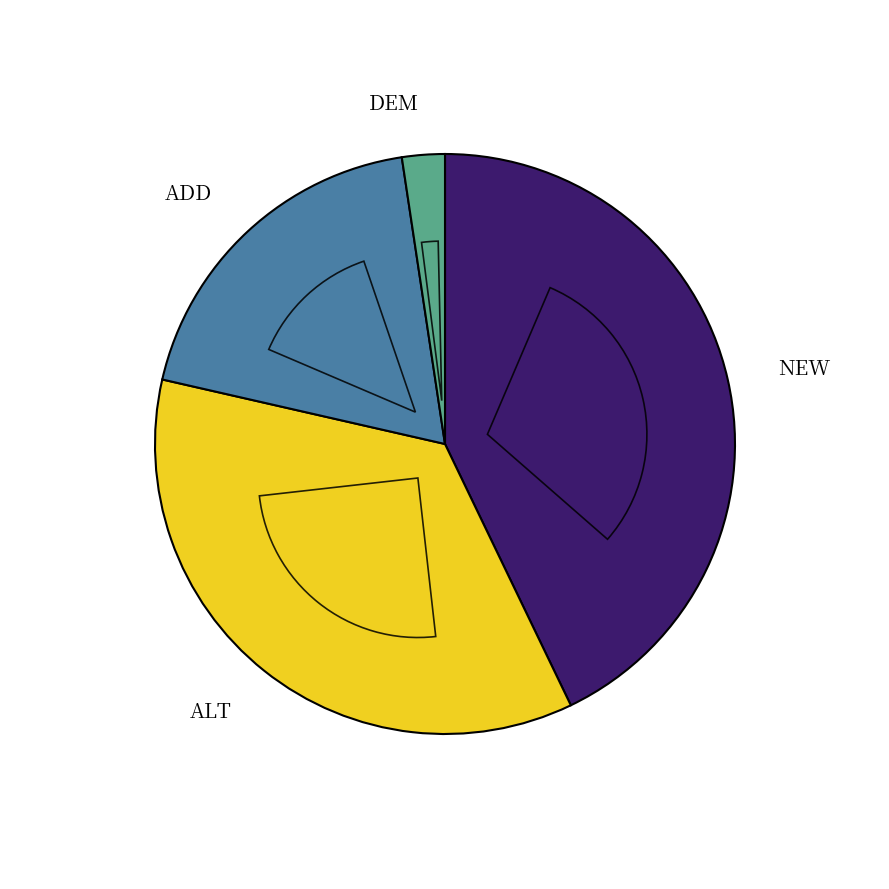

True or false: NEW accounts for 43% of the total.

True